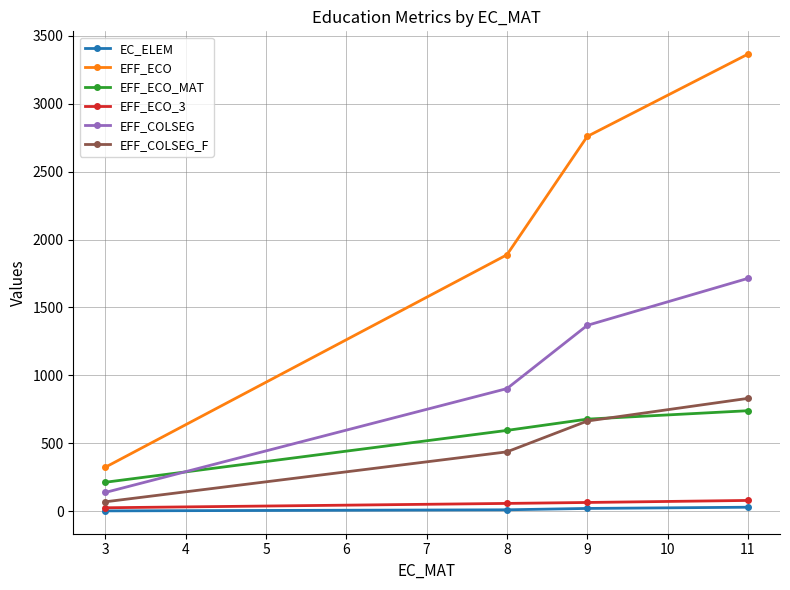

Which series has the widest spread of values?

EFF_ECO